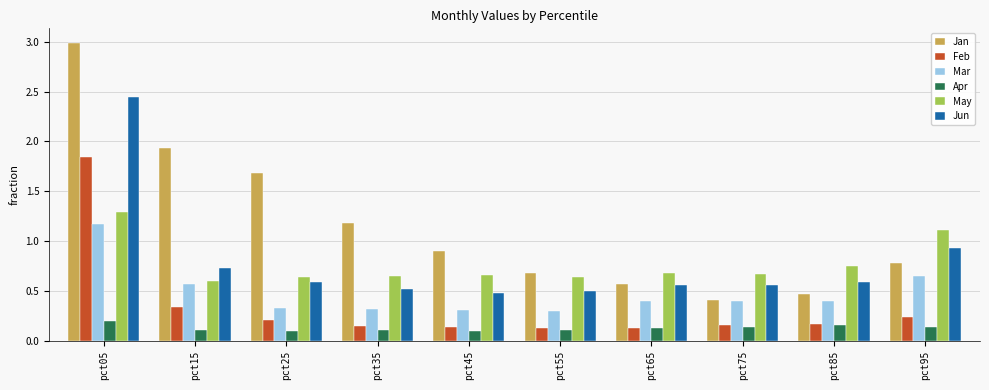

What is the maximum value for Mar?

1.2